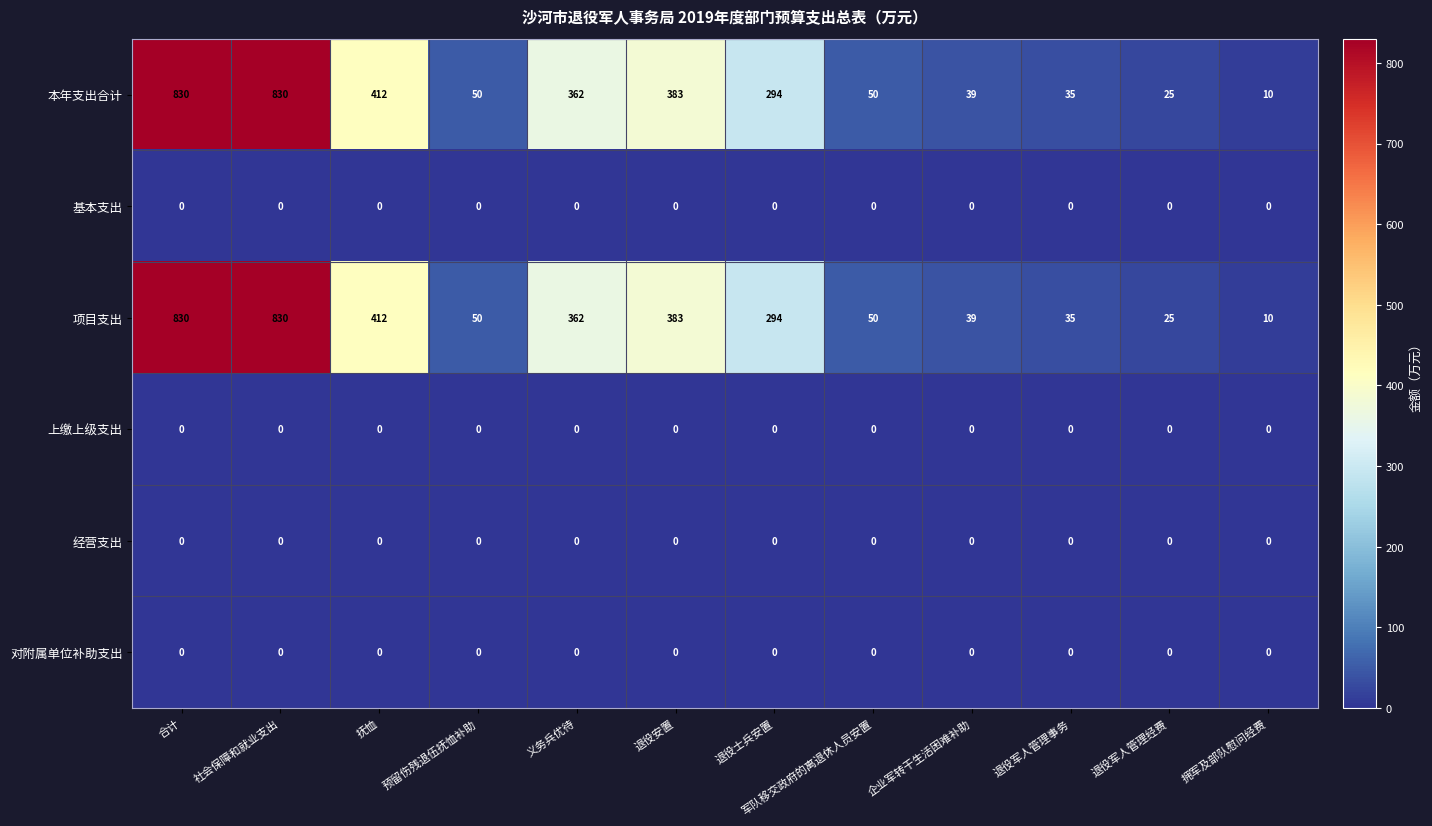

Is it true that 项目支出 equals 50 at 预留伤残退伍抚恤补助?

True